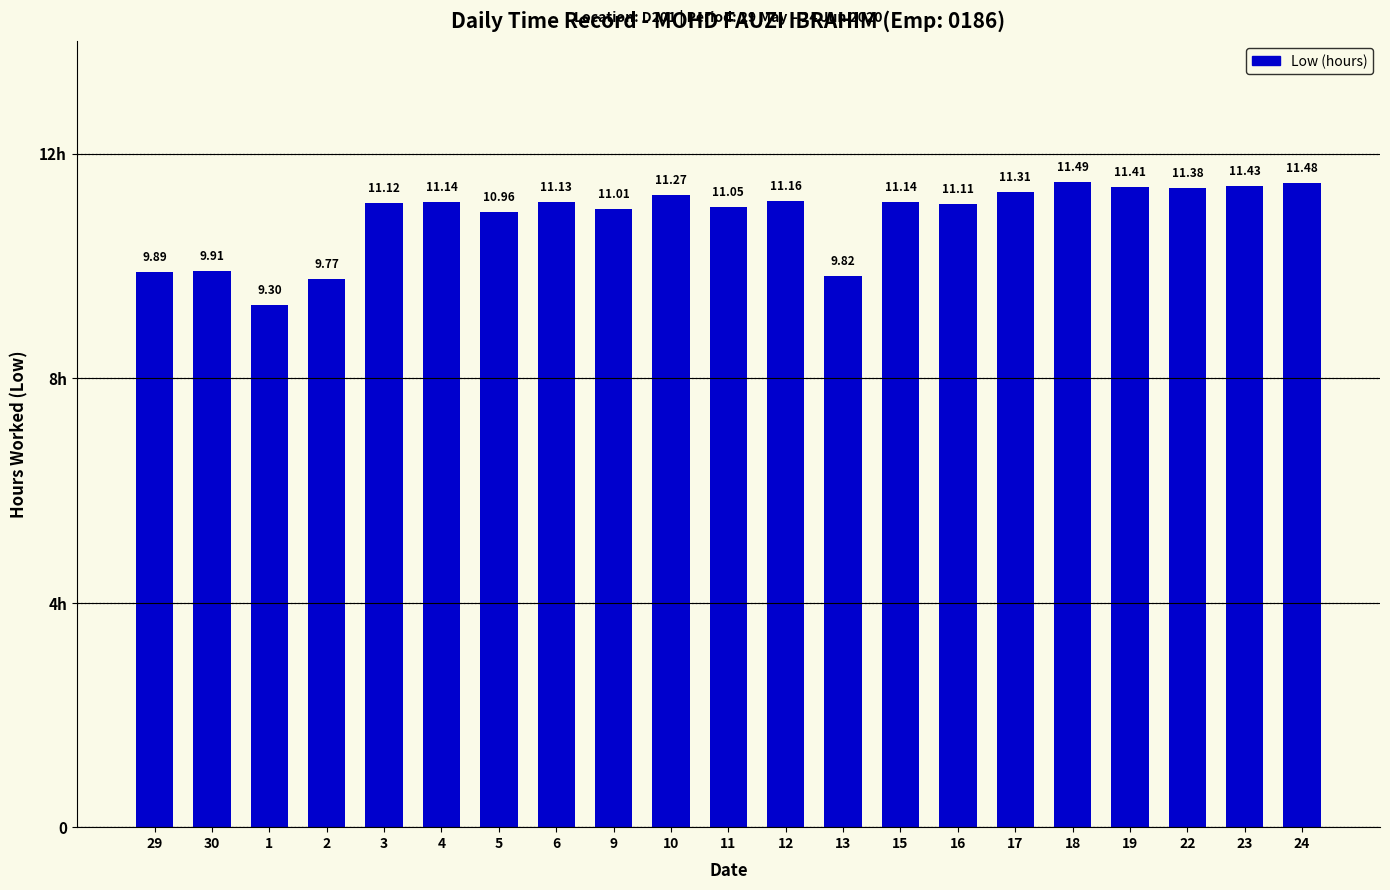

Reading right to left, list all the values displayed in this chart.

11.5	11.4	11.4	11.4	11.5	11.3	11.1	11.1	9.8	11.2	11.1	11.3	11.0	11.1	11.0	11.1	11.1	9.8	9.3	9.9	9.9